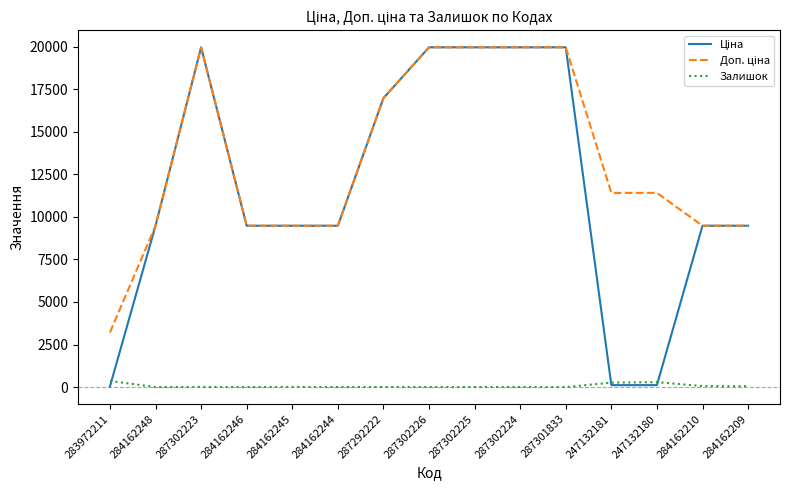

Is it true that Залишок equals 260.0 at 247132181?

True